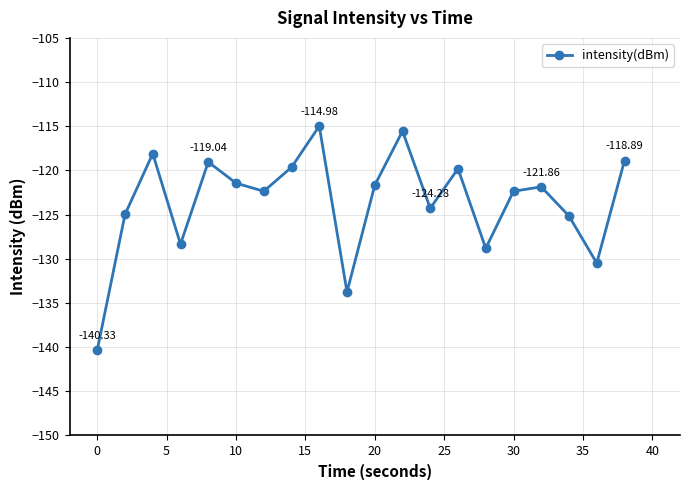

What is the average value?

-123.6